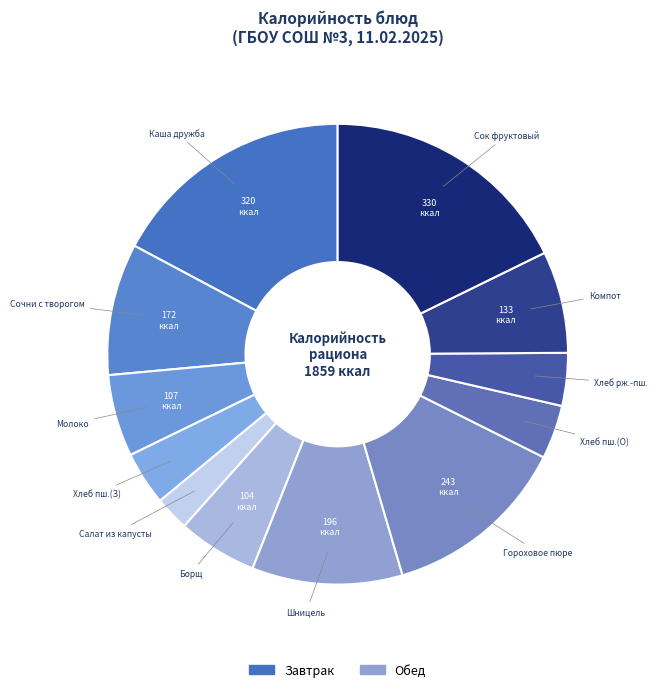

True or false: Гороховое пюре accounts for 26% of the total.

False